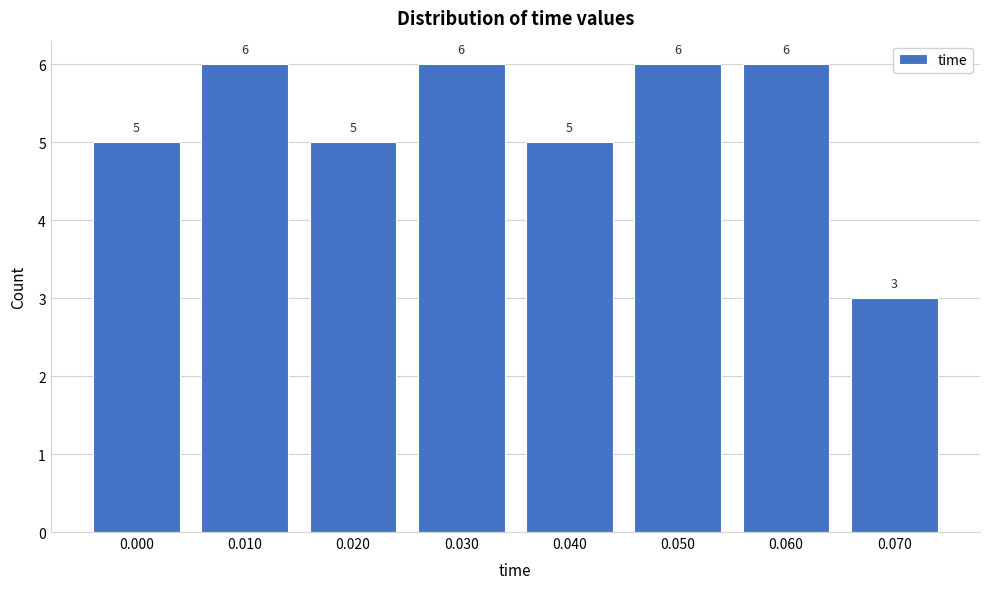

Reading left to right, list all the values displayed in this chart.

5	6	5	6	5	6	6	3